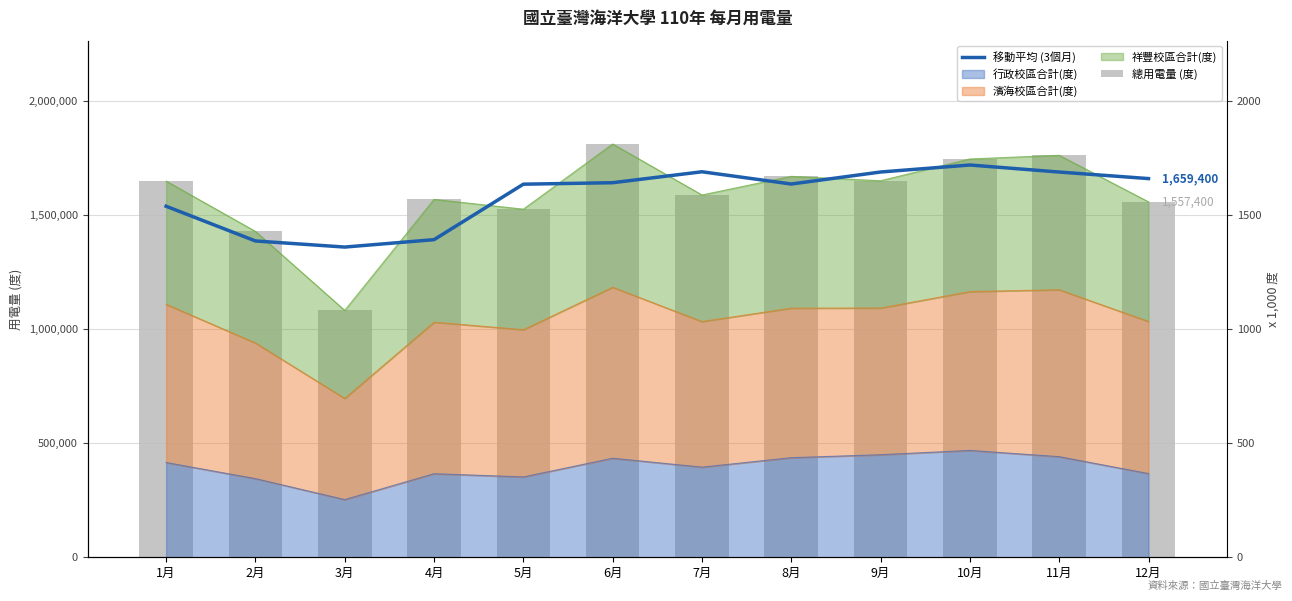

Is the value of 移動平均 (3個月) at 9月 greater than the value of 總用電量 (度) at 9月?

Yes